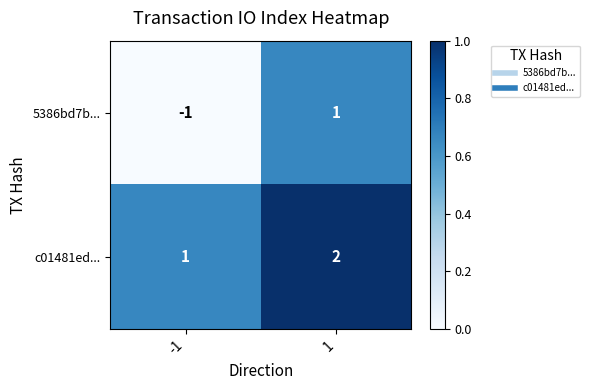

Which series has the largest total across all categories?

c01481ed...